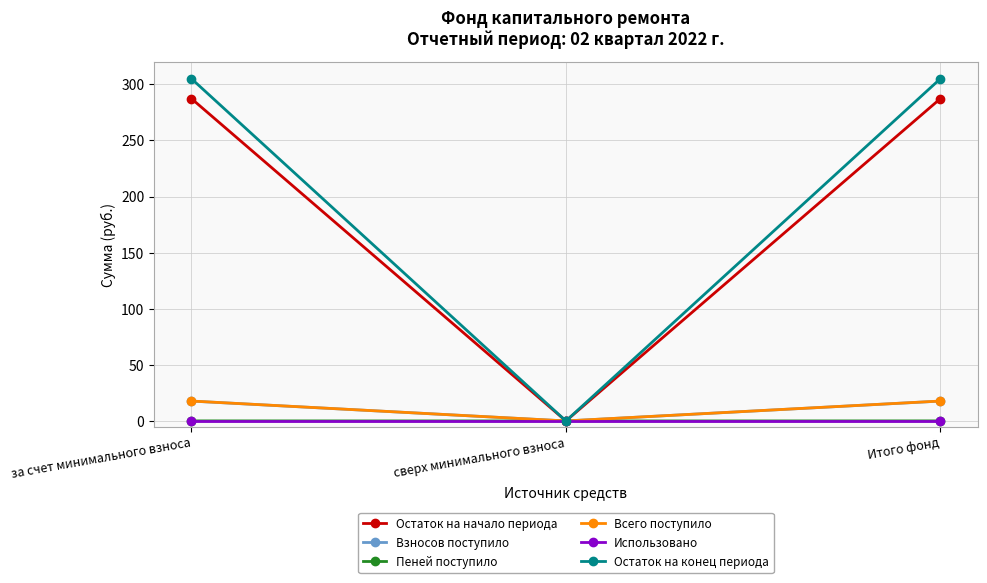

The Остаток на начало периода series shows -105.5 at сверх минимального взноса. True or false?

False